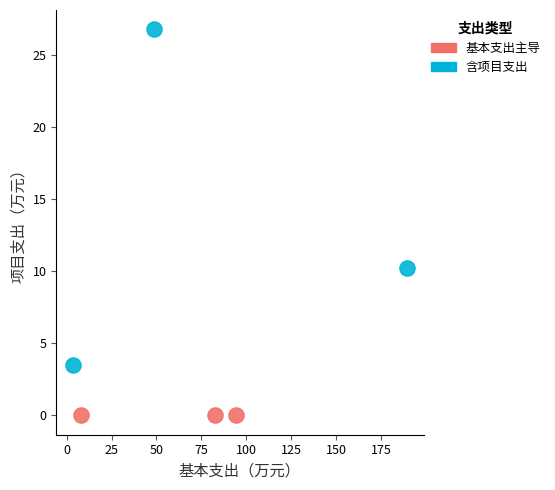

Which series reaches the maximum Y coordinate?

含项目支出